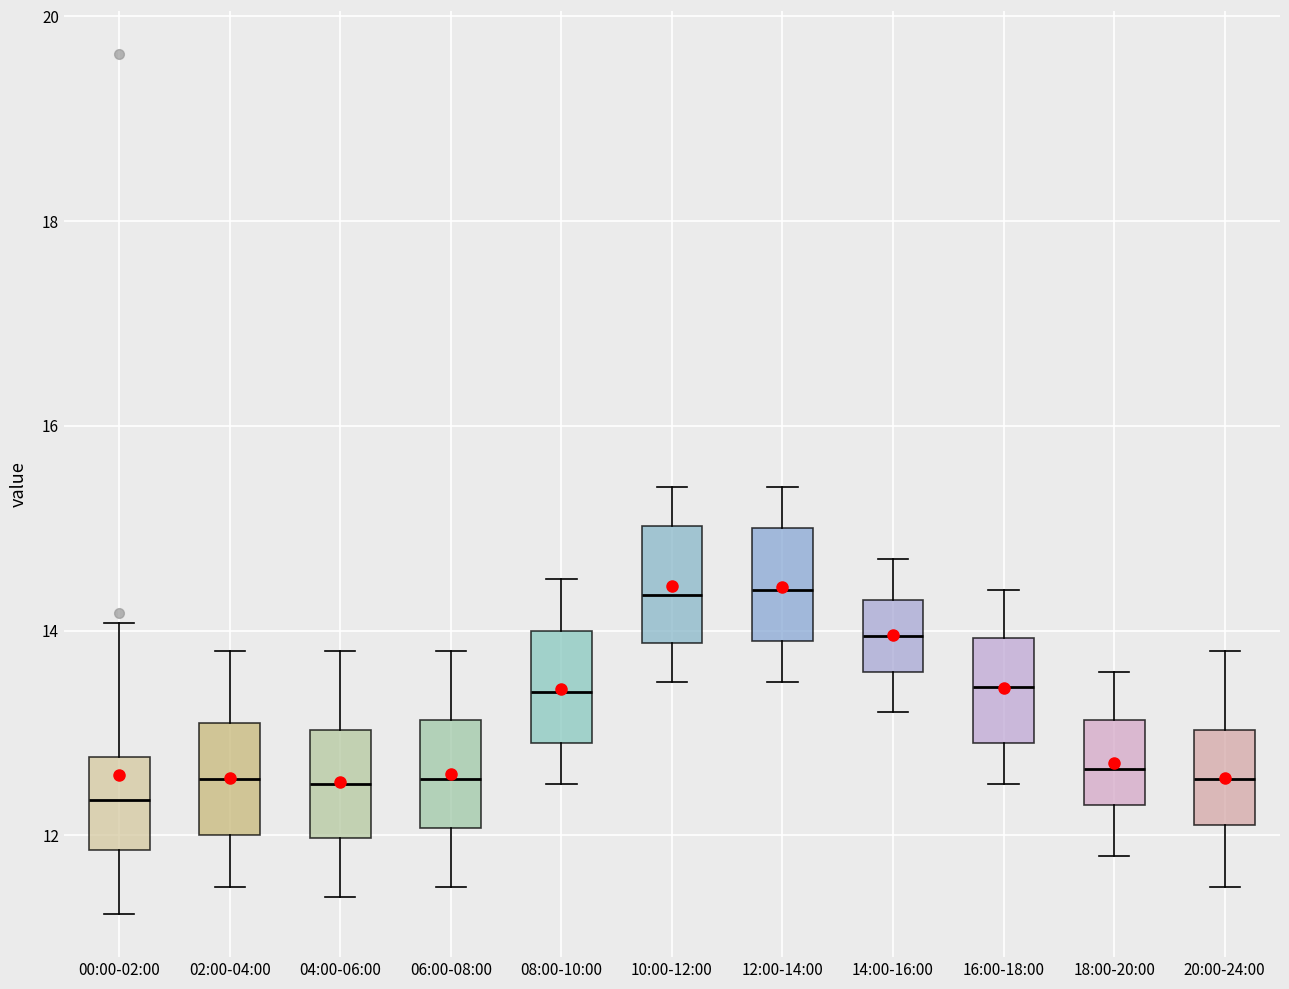

Reading left to right, read every box against the y-axis: the position of its median line, the range the box covers, and the ends of its whiskers. The values are not printed on the chart, so give them approximately, as read against the axis.

00:00-02:00: median 12.4, box 11.8 to 12.8, whiskers 11.2 to 14.0
02:00-04:00: median 12.6, box 12.0 to 13.2, whiskers 11.6 to 13.8
04:00-06:00: median 12.6, box 12.0 to 13.0, whiskers 11.4 to 13.8
06:00-08:00: median 12.6, box 12.0 to 13.2, whiskers 11.6 to 13.8
08:00-10:00: median 13.4, box 13.0 to 14.0, whiskers 12.6 to 14.6
10:00-12:00: median 14.4, box 13.8 to 15.0, whiskers 13.6 to 15.4
12:00-14:00: median 14.4, box 14.0 to 15.0, whiskers 13.6 to 15.4
14:00-16:00: median 14.0, box 13.6 to 14.4, whiskers 13.2 to 14.8
16:00-18:00: median 13.4, box 13.0 to 14.0, whiskers 12.6 to 14.4
18:00-20:00: median 12.6, box 12.4 to 13.2, whiskers 11.8 to 13.6
20:00-24:00: median 12.6, box 12.2 to 13.0, whiskers 11.6 to 13.8